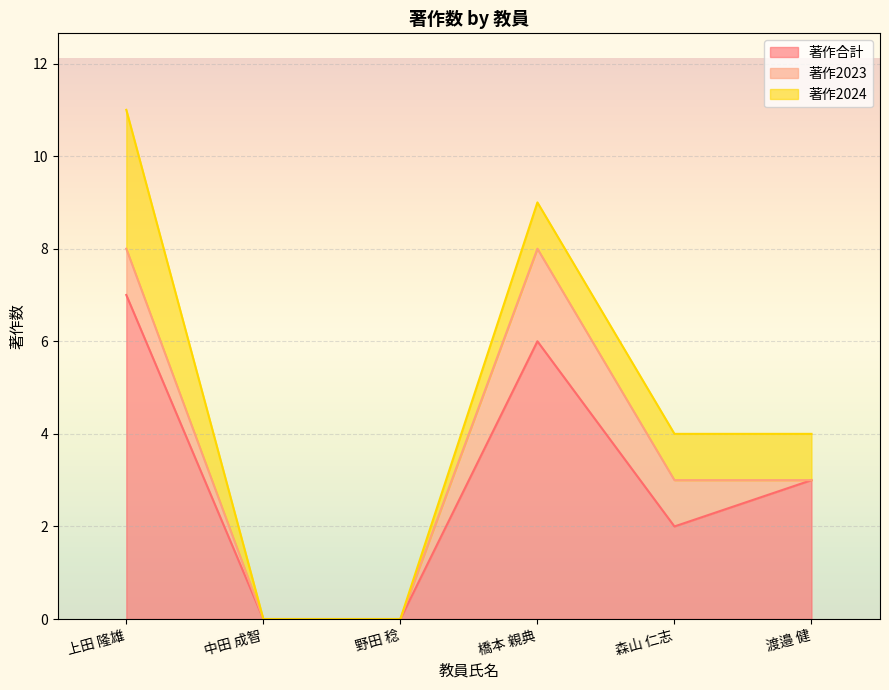

Which series changed the most between 野田 稔 and 橋本 親典?

著作合計